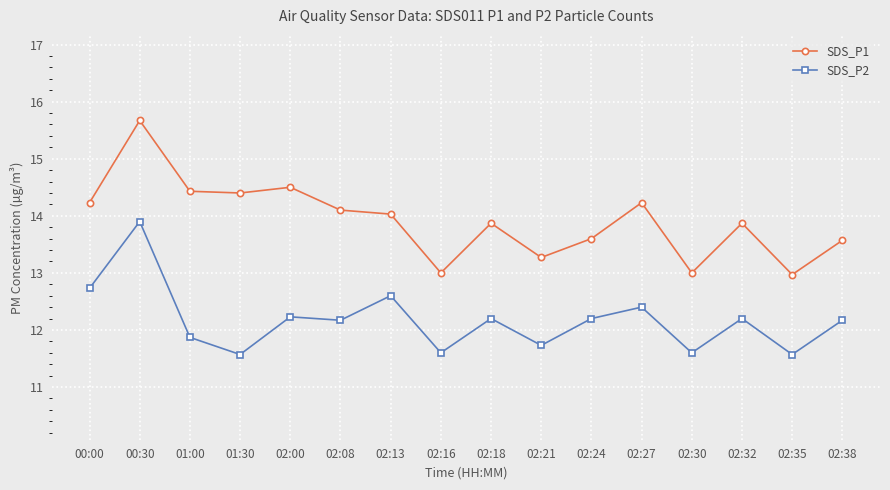

True or false: SDS_P1 and SDS_P2 intersect in this chart.

False